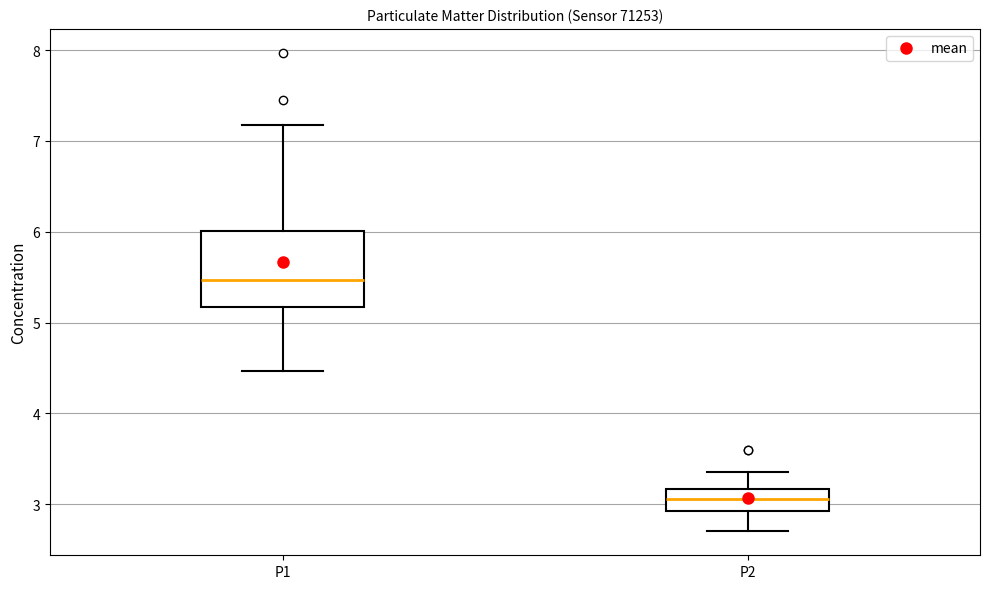

Where does the upper whisker of the box for P1 end on the y-axis? The values are not printed on the chart, so give them approximately, as read against the axis.

7.2